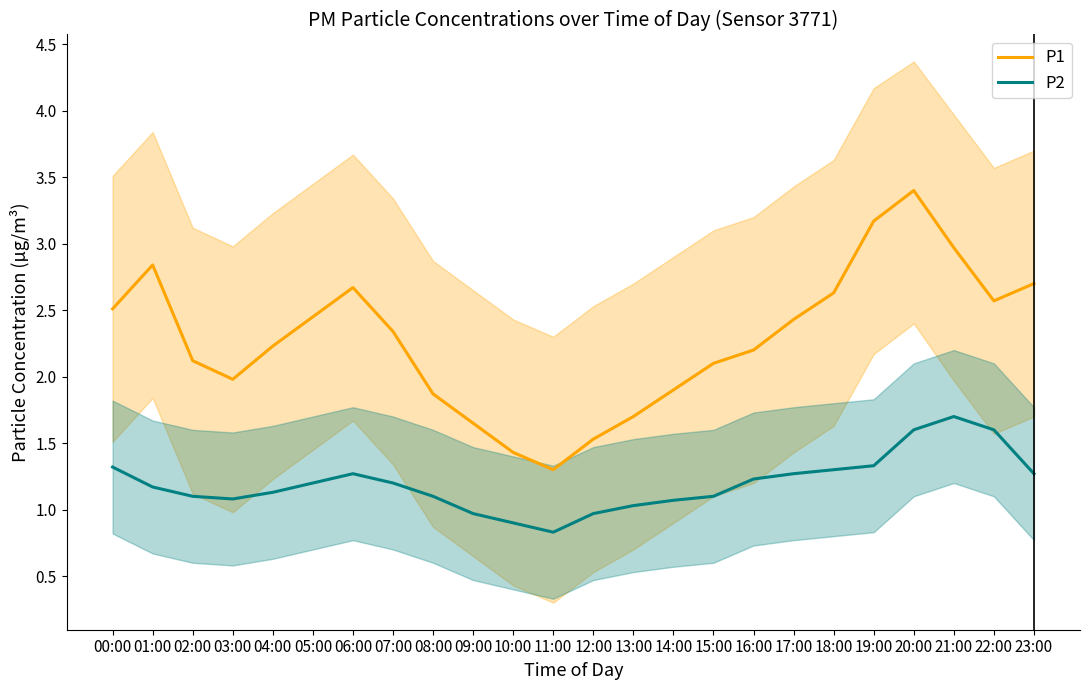

What is the difference between the P2 values at 15:00 and 17:00?

0.2